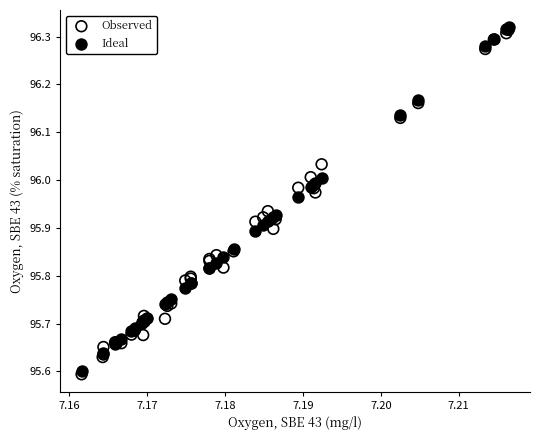

What are all the series names shown in the legend?

Observed, Ideal